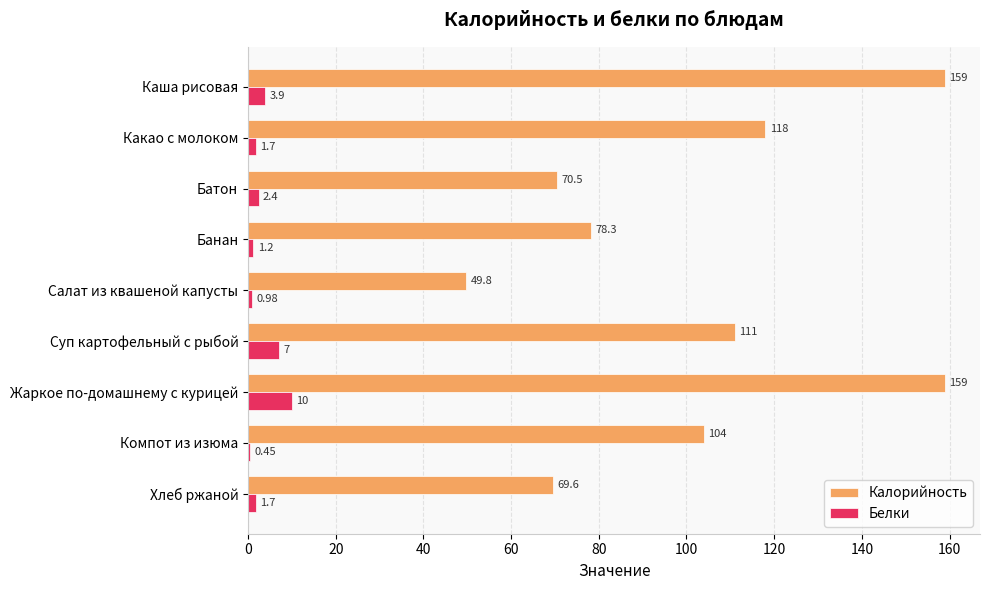

Which series changed the most between Каша рисовая and Жаркое по-домашнему с курицей?

Белки